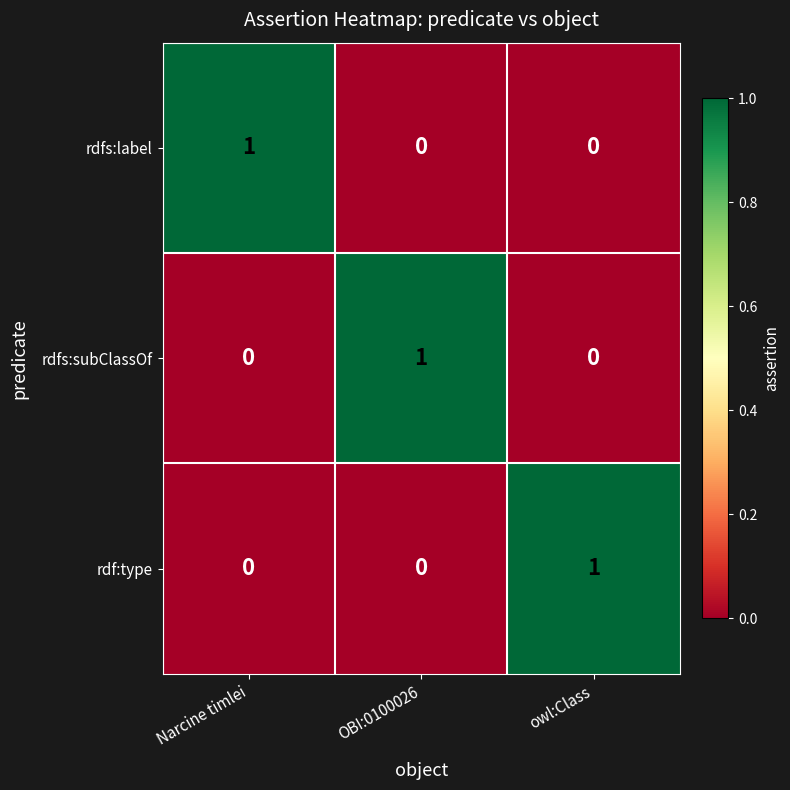

Reading left to right, list all the values displayed in this chart.

rdfs:label: 1	0	0
rdfs:subClassOf: 0	1	0
rdf:type: 0	0	1